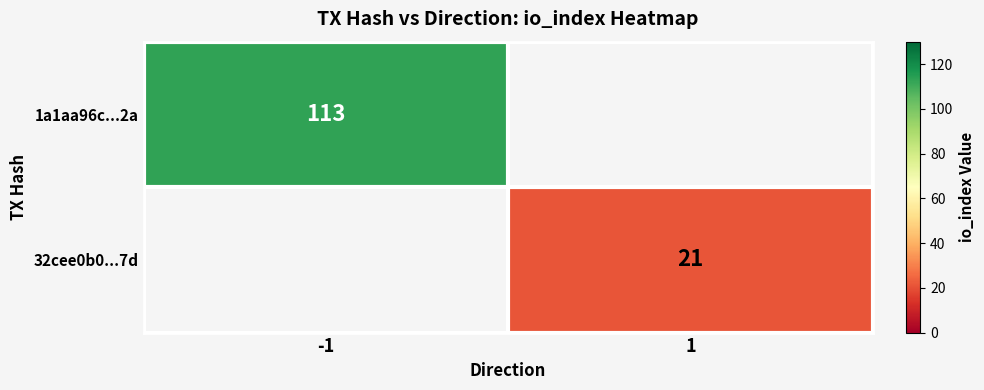

The 1a1aa96c...2a series shows 113 at -1. True or false?

True